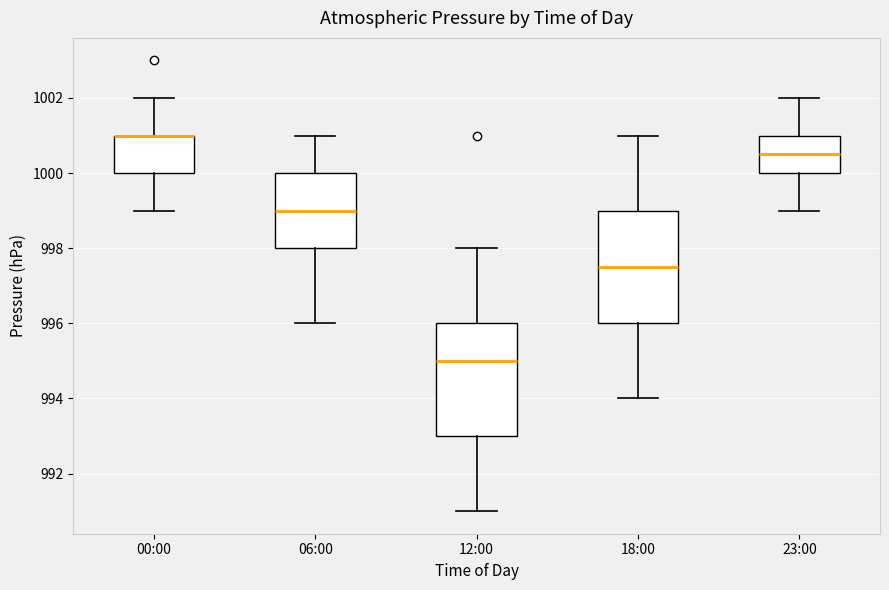

Reading left to right, transcribe this box plot: for each box, give where its median line is, the range the box spans, and where its two whiskers end, as read against the y-axis. The values are not printed on the chart, so give them approximately, as read against the axis.

00:00: median 1001.0 (drawn on the box's upper edge), box 1000.0 to 1001.0, whiskers 999.0 to 1002.0
06:00: median 999.0, box 998.0 to 1000.0, whiskers 996.0 to 1001.0
12:00: median 995.0, box 993.0 to 996.0, whiskers 991.0 to 998.0
18:00: median 997.6, box 996.0 to 999.0, whiskers 994.0 to 1001.0
23:00: median 1000.6, box 1000.0 to 1001.0, whiskers 999.0 to 1002.0